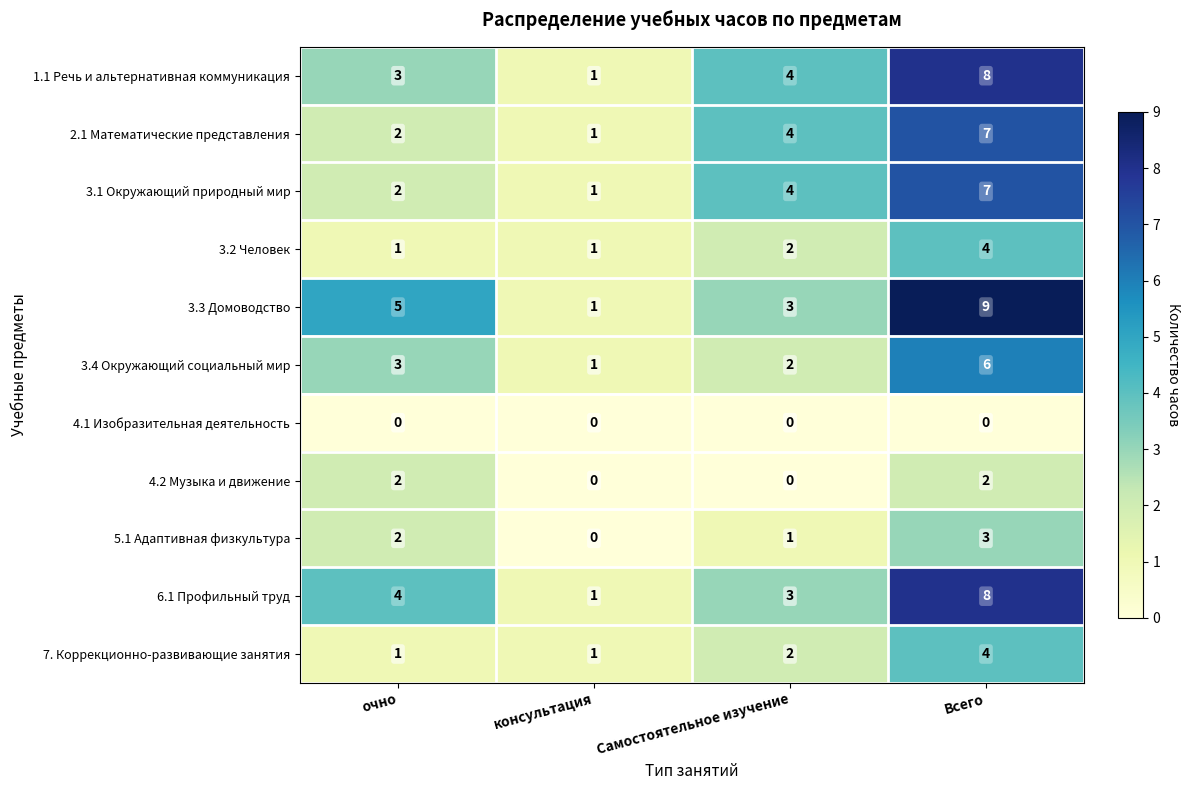

At which category is the sum across all series the highest?

Всего